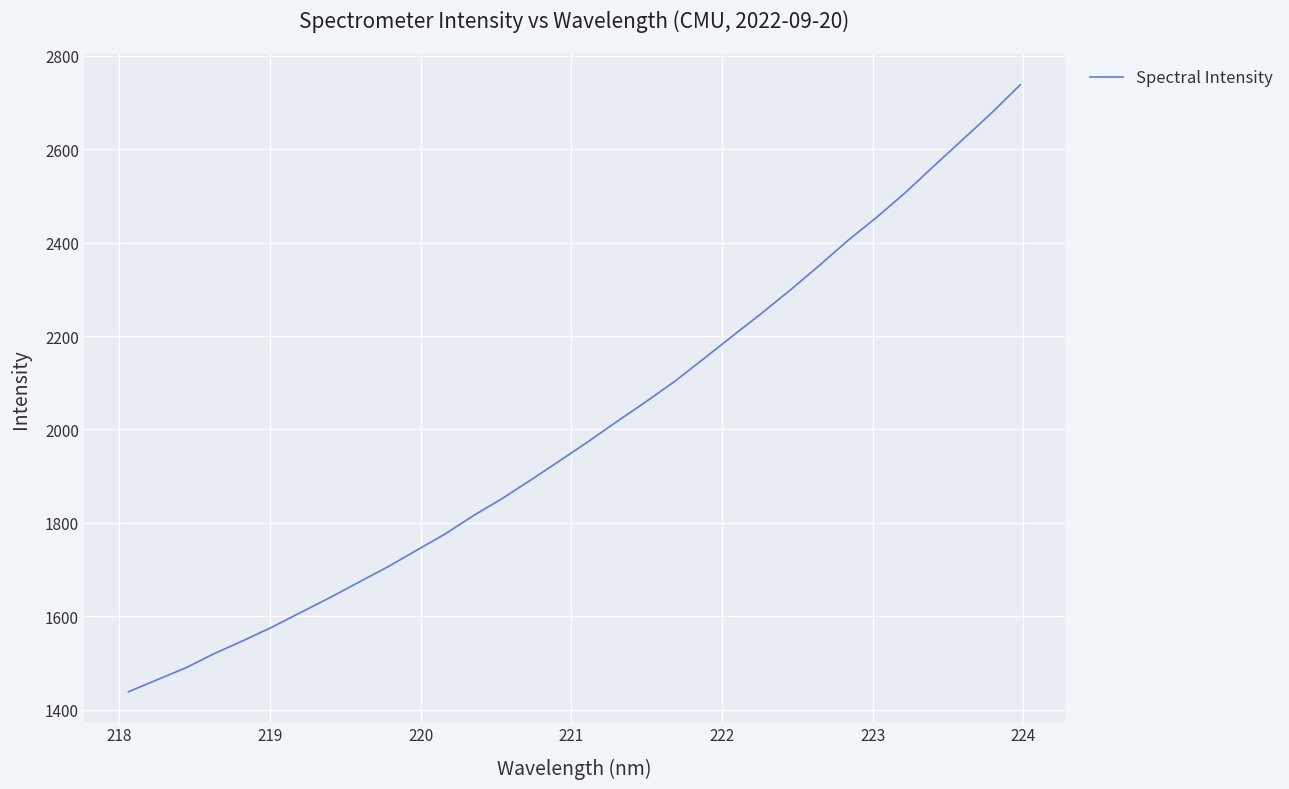

How many series are shown in this chart?

1